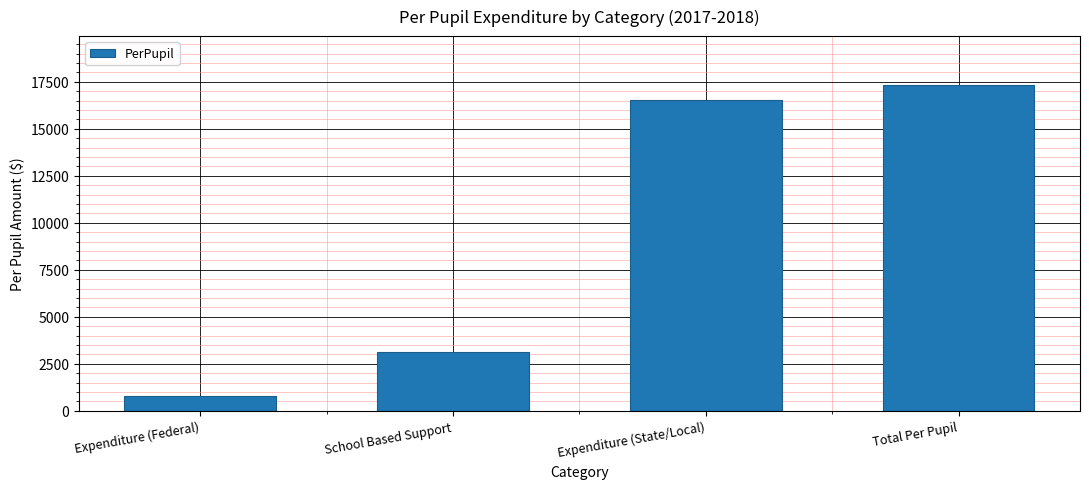

Approximately how many times larger is the value at Total Per Pupil compared to School Based Support?

5.6